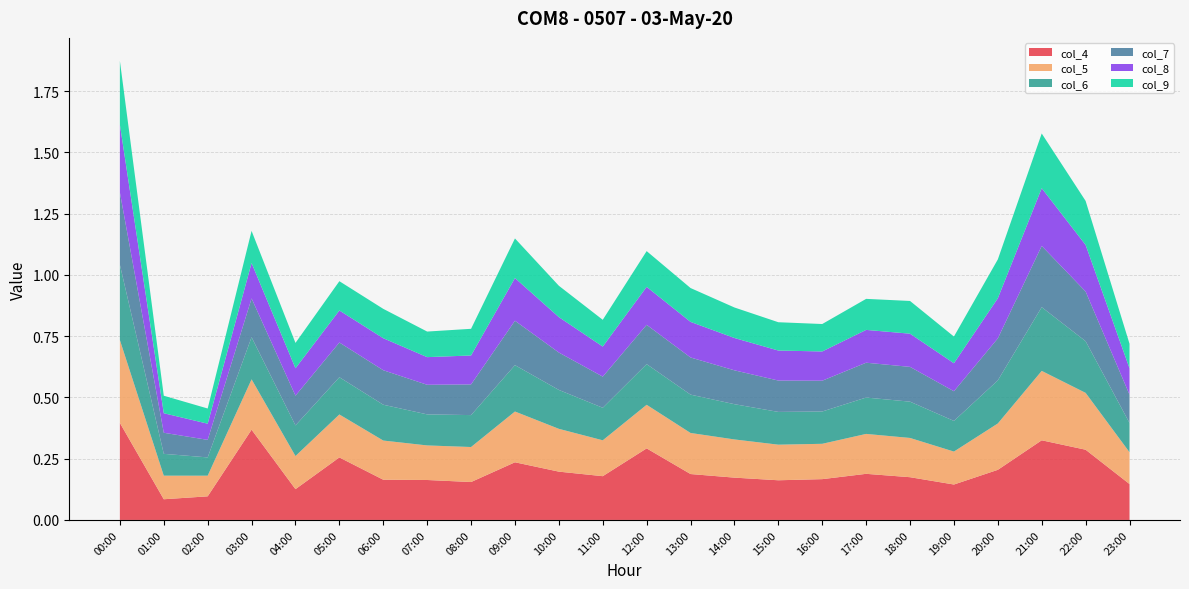

Reading right to left, list all the values displayed in this chart.

col_4: 23:00=0.1	22:00=0.3	21:00=0.3	20:00=0.2	19:00=0.1	18:00=0.2	17:00=0.2	16:00=0.2	15:00=0.2	14:00=0.2	13:00=0.2	12:00=0.3	11:00=0.2	10:00=0.2	09:00=0.2	08:00=0.2	07:00=0.2	06:00=0.2	05:00=0.3	04:00=0.1	03:00=0.4	02:00=0.1	01:00=0.1	00:00=0.4
col_5: 23:00=0.1	22:00=0.2	21:00=0.3	20:00=0.2	19:00=0.1	18:00=0.2	17:00=0.2	16:00=0.1	15:00=0.1	14:00=0.2	13:00=0.2	12:00=0.2	11:00=0.1	10:00=0.2	09:00=0.2	08:00=0.1	07:00=0.1	06:00=0.2	05:00=0.2	04:00=0.1	03:00=0.2	02:00=0.1	01:00=0.1	00:00=0.3
col_6: 23:00=0.1	22:00=0.2	21:00=0.3	20:00=0.2	19:00=0.1	18:00=0.1	17:00=0.1	16:00=0.1	15:00=0.1	14:00=0.1	13:00=0.2	12:00=0.2	11:00=0.1	10:00=0.2	09:00=0.2	08:00=0.1	07:00=0.1	06:00=0.1	05:00=0.2	04:00=0.1	03:00=0.2	02:00=0.1	01:00=0.1	00:00=0.3
col_7: 23:00=0.1	22:00=0.2	21:00=0.2	20:00=0.2	19:00=0.1	18:00=0.1	17:00=0.1	16:00=0.1	15:00=0.1	14:00=0.1	13:00=0.2	12:00=0.2	11:00=0.1	10:00=0.2	09:00=0.2	08:00=0.1	07:00=0.1	06:00=0.1	05:00=0.1	04:00=0.1	03:00=0.2	02:00=0.1	01:00=0.1	00:00=0.3
col_8: 23:00=0.1	22:00=0.2	21:00=0.2	20:00=0.2	19:00=0.1	18:00=0.1	17:00=0.1	16:00=0.1	15:00=0.1	14:00=0.1	13:00=0.1	12:00=0.2	11:00=0.1	10:00=0.1	09:00=0.2	08:00=0.1	07:00=0.1	06:00=0.1	05:00=0.1	04:00=0.1	03:00=0.1	02:00=0.1	01:00=0.1	00:00=0.3
col_9: 23:00=0.1	22:00=0.2	21:00=0.2	20:00=0.2	19:00=0.1	18:00=0.1	17:00=0.1	16:00=0.1	15:00=0.1	14:00=0.1	13:00=0.1	12:00=0.1	11:00=0.1	10:00=0.1	09:00=0.2	08:00=0.1	07:00=0.1	06:00=0.1	05:00=0.1	04:00=0.1	03:00=0.1	02:00=0.1	01:00=0.1	00:00=0.3